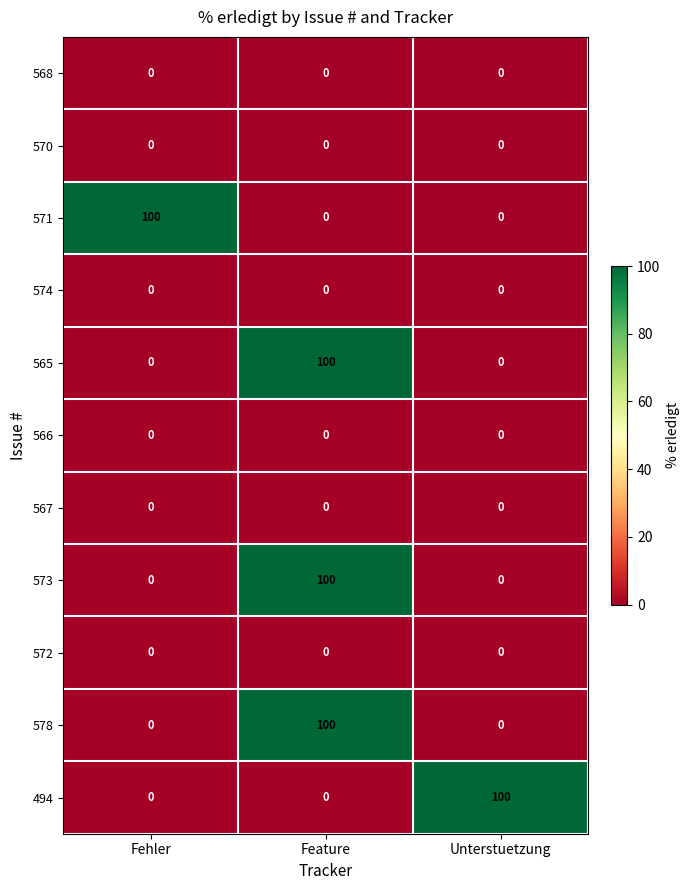

True or false: 573 has a value of 0 at Unterstuetzung.

True